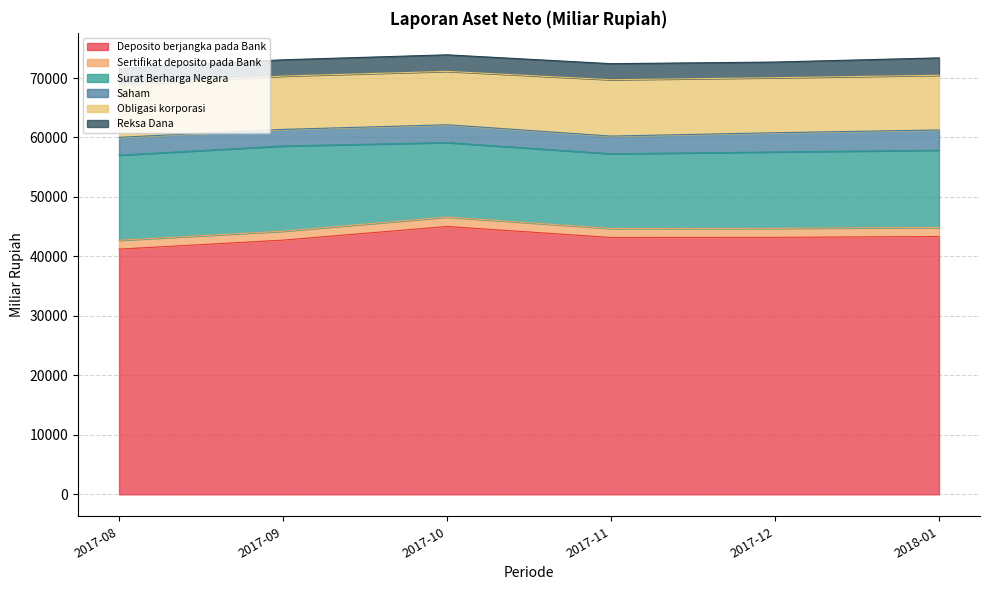

How many values in the Reksa Dana series are below 2747?

3